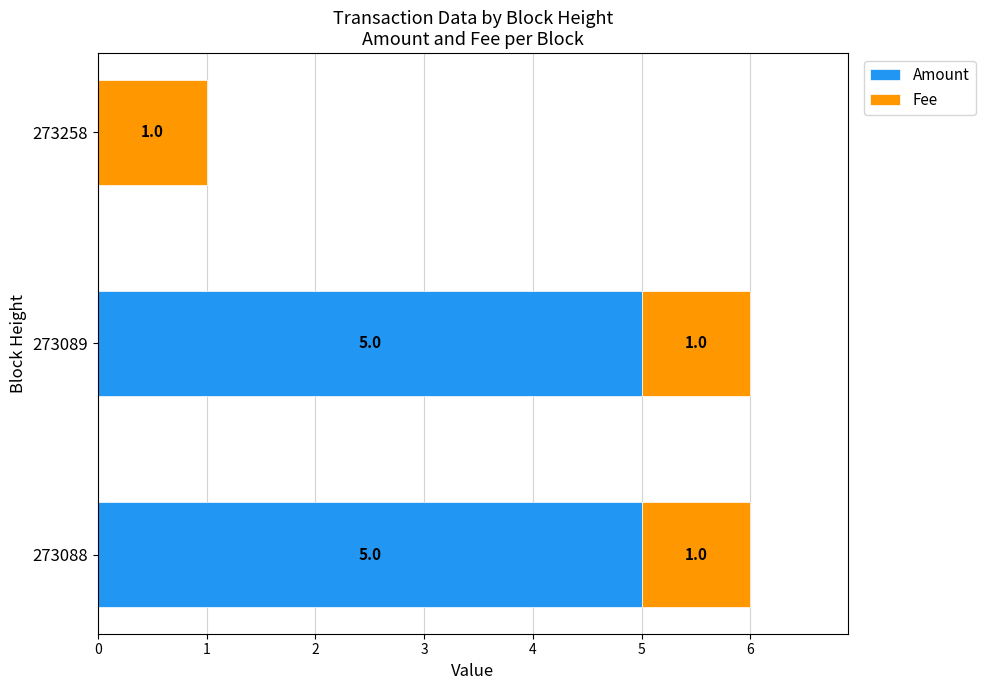

The Amount series shows 5 at 273089. True or false?

True